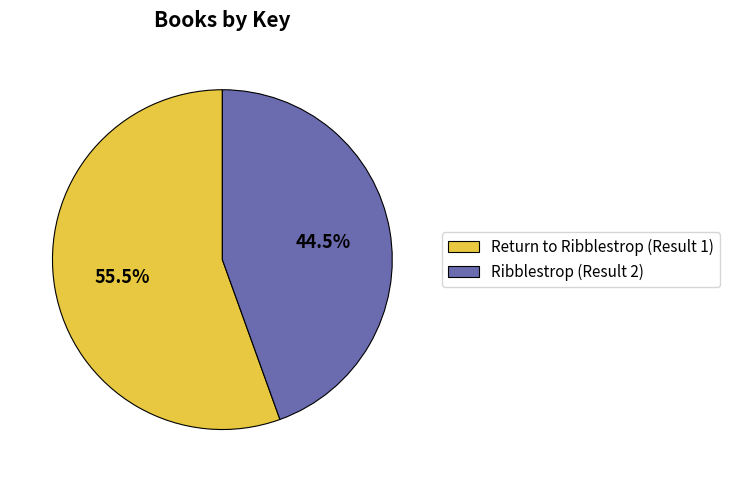

How many segments does this pie chart have?

2